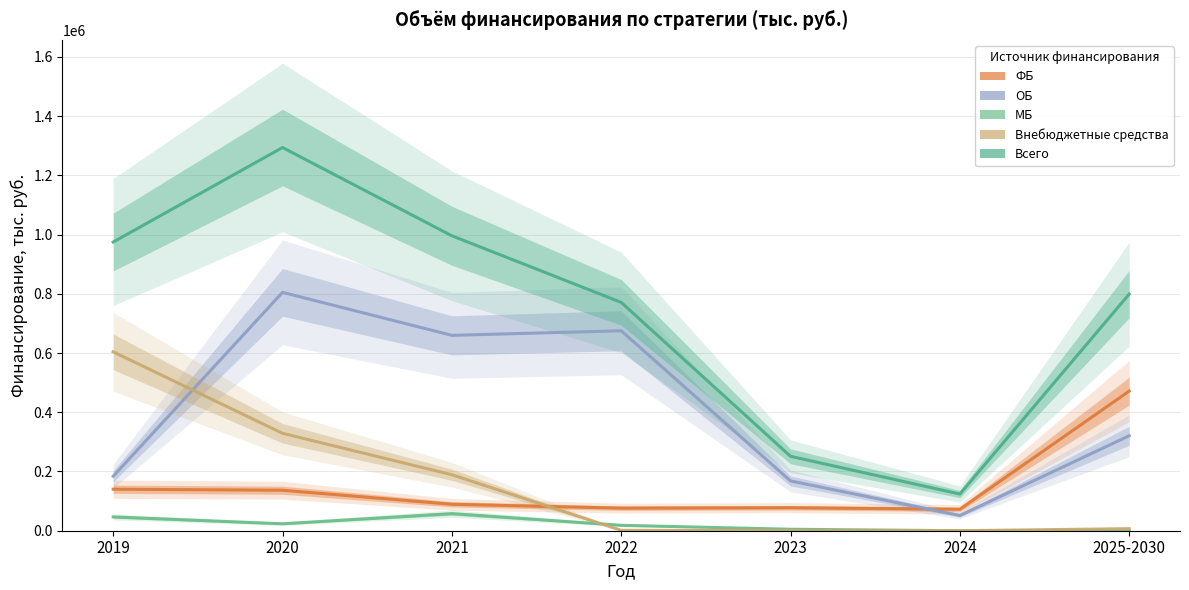

Is the value of Внебюджетные средства at 2021 greater than the value of МБ at 2023?

Yes